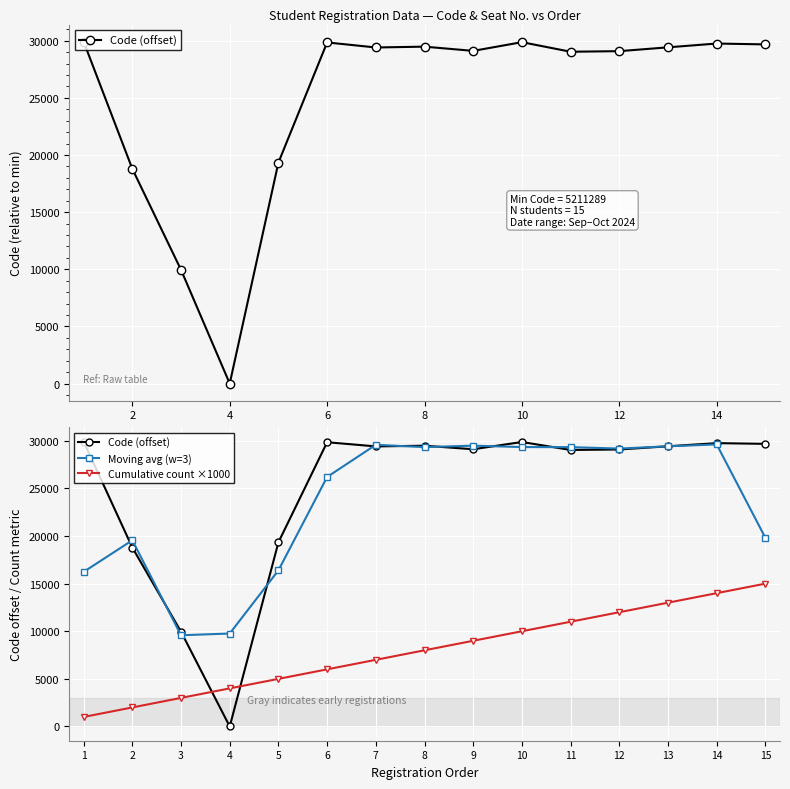

Is it true that Code (offset) equals 47480.2 at 8?

False